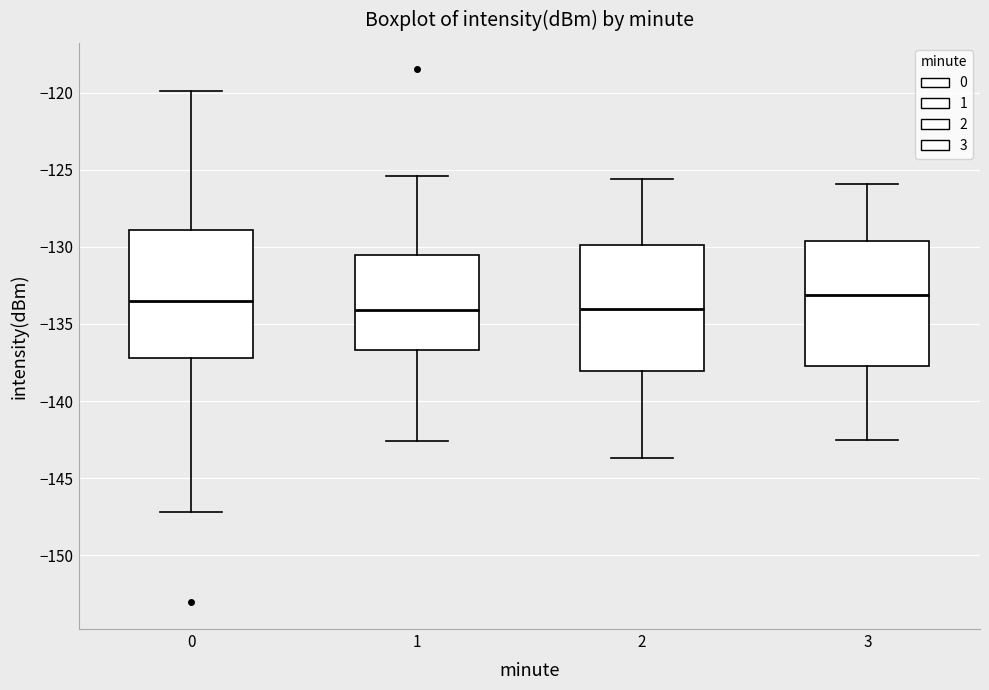

Reading left to right, read every box against the y-axis: the position of its median line, the range the box covers, and the ends of its whiskers. The values are not printed on the chart, so give them approximately, as read against the axis.

0: median -133.5, box -137.0 to -129.0, whiskers -147.0 to -120.0
1: median -134.0, box -136.5 to -130.5, whiskers -142.5 to -125.5
2: median -134.0, box -138.0 to -130.0, whiskers -143.5 to -125.5
3: median -133.0, box -137.5 to -129.5, whiskers -142.5 to -126.0